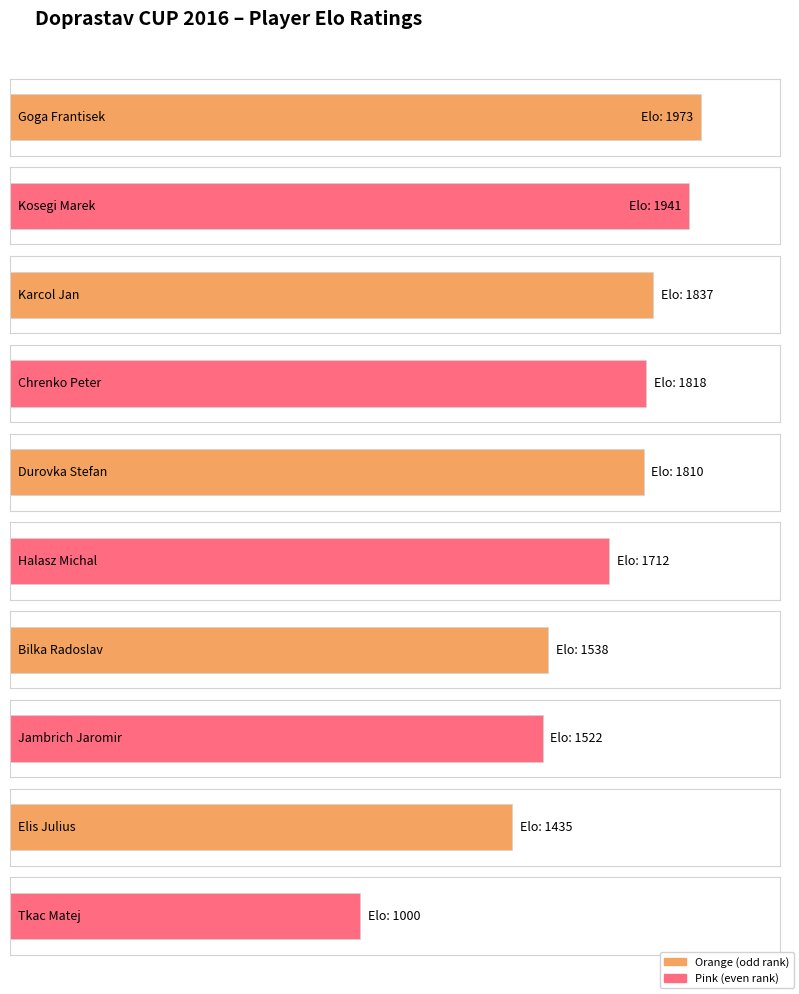

How many bars are there in total?

10